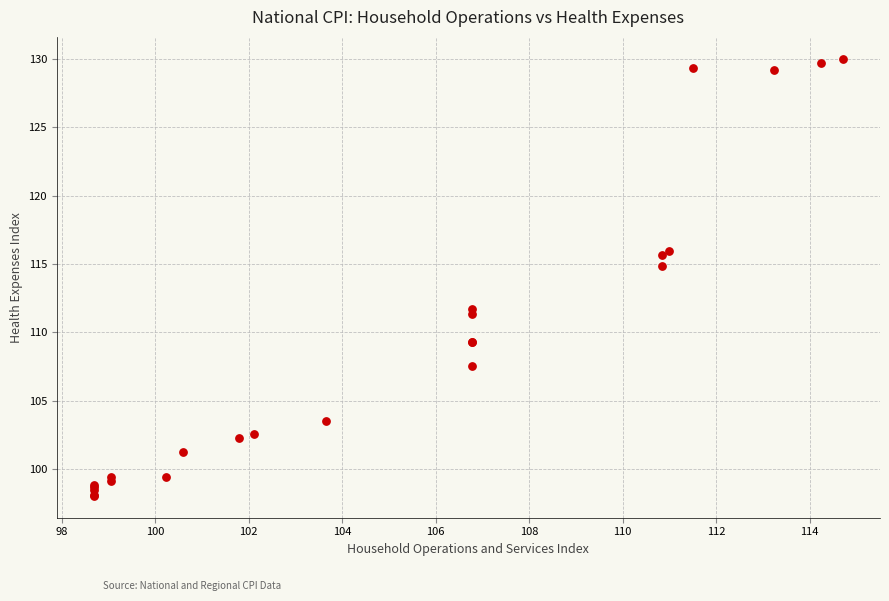

What Y value in the scatter plot is closest to 114?

114.9